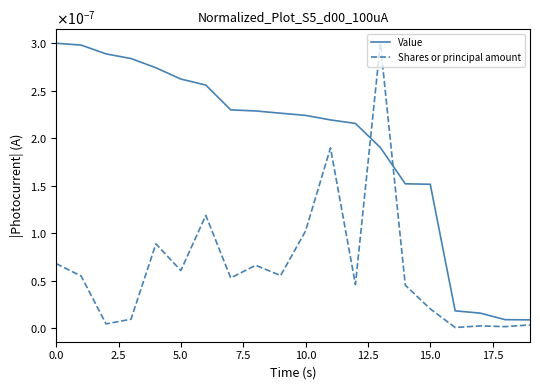

True or false: Shares or principal amount has more than 1 points higher than both neighbors.

True